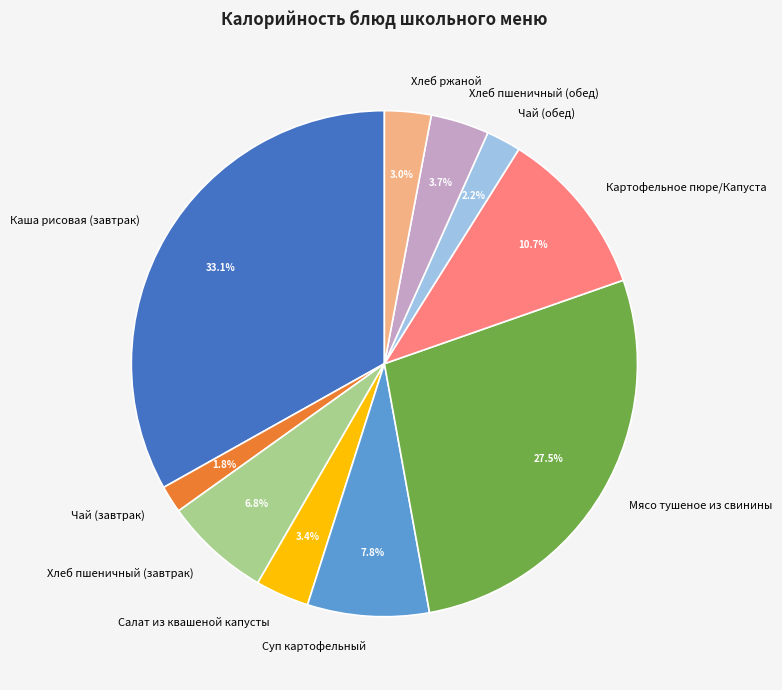

Does any single category account for the majority?

No